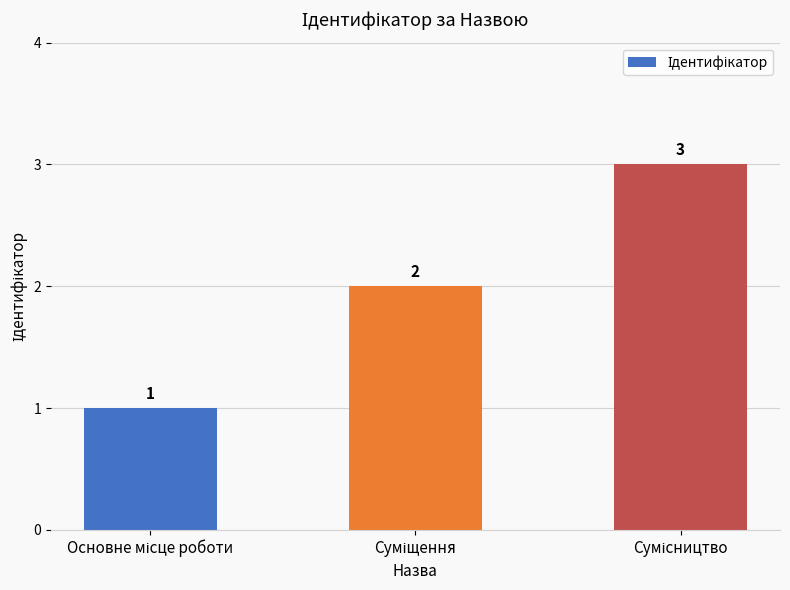

What is the smallest value displayed?

1